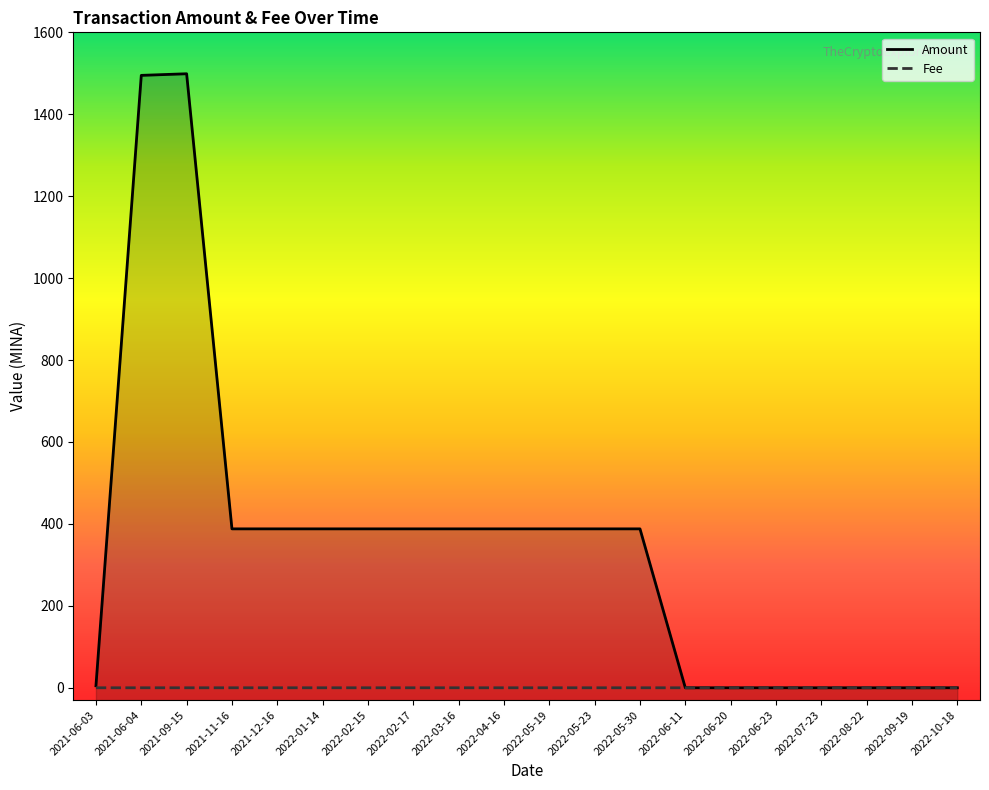

Reading left to right, list all the values displayed in this chart.

Amount: 2021-06-03=5.0	2021-06-04=1495.0	2021-09-15=1498.9	2021-11-16=387.9	2021-12-16=387.9	2022-01-14=387.9	2022-02-15=387.9	2022-02-17=387.9	2022-03-16=387.9	2022-04-16=387.9	2022-05-19=387.9	2022-05-23=387.9	2022-05-30=387.9	2022-06-11=0.0	2022-06-20=0.0	2022-06-23=0.0	2022-07-23=0.0	2022-08-22=0.0	2022-09-19=0.0	2022-10-18=0.0
Fee: 2021-06-03=0.1	2021-06-04=0.1	2021-09-15=0.0	2021-11-16=0.1	2021-12-16=0.1	2022-01-14=0.1	2022-02-15=0.1	2022-02-17=0.1	2022-03-16=0.1	2022-04-16=0.1	2022-05-19=0.1	2022-05-23=0.1	2022-05-30=0.1	2022-06-11=0.0	2022-06-20=0.0	2022-06-23=0.0	2022-07-23=0.0	2022-08-22=0.0	2022-09-19=0.1	2022-10-18=0.0